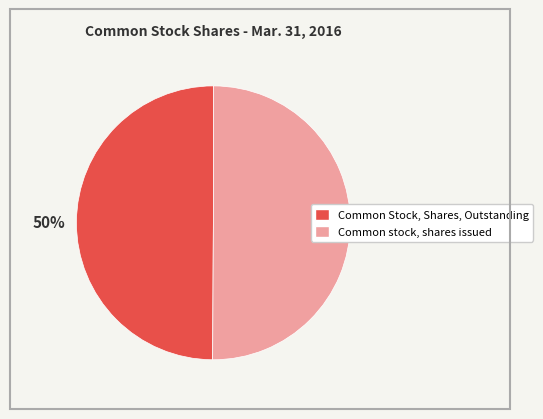

To the nearest percent, what portion does Common Stock, Shares, Outstanding represent?

50%